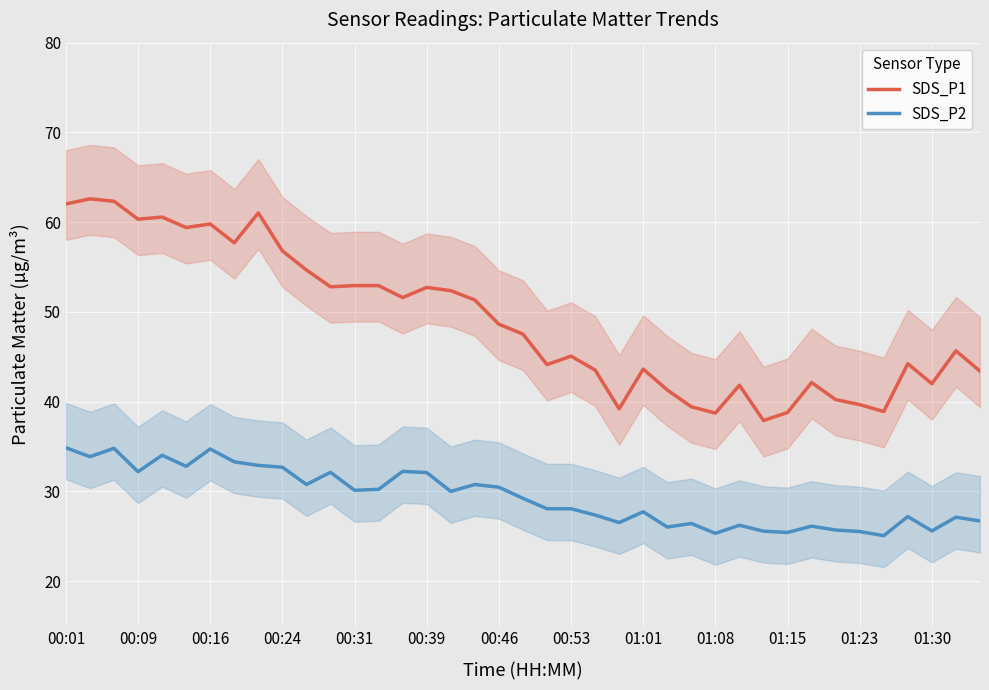

What is the minimum value shown in the chart?

25.1